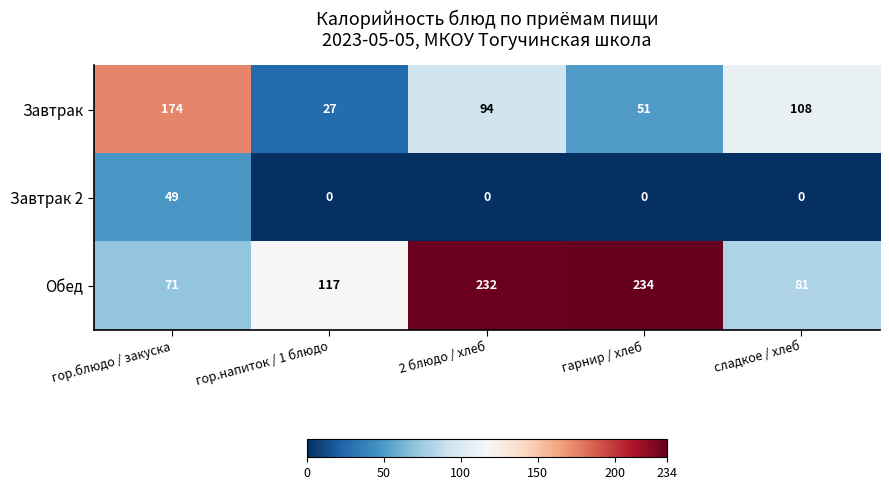

List the series in order of their overall mean, lowest first.

Завтрак 2, Завтрак, Обед